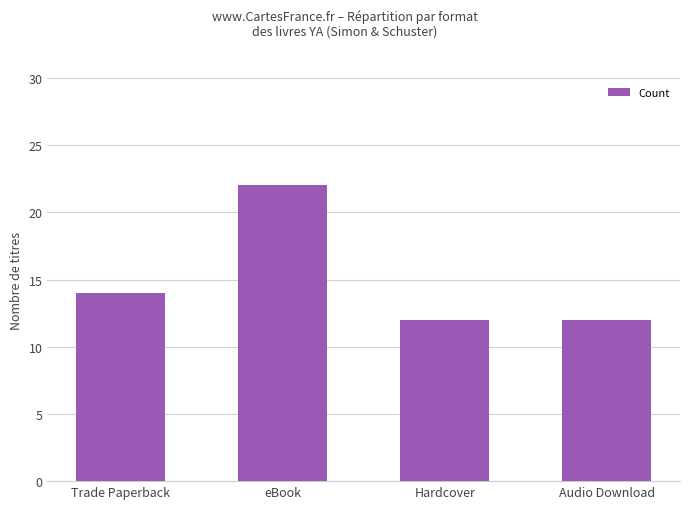

Reading left to right, list all the values displayed in this chart.

Trade Paperback=14	eBook=22	Hardcover=12	Audio Download=12